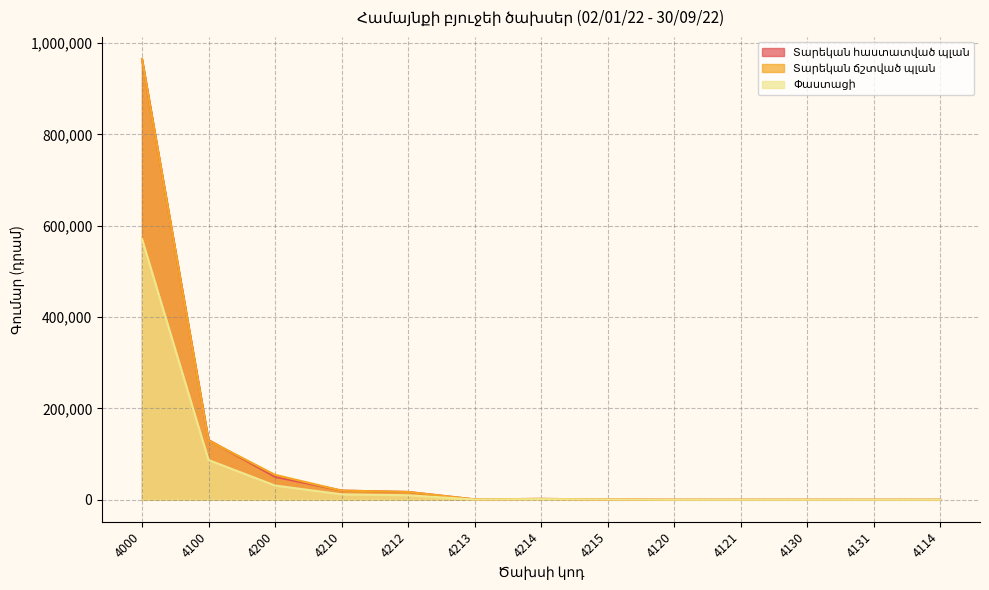

Is it true that Տարեկան հաստատված պլան equals 1093.1 at 4214?

False